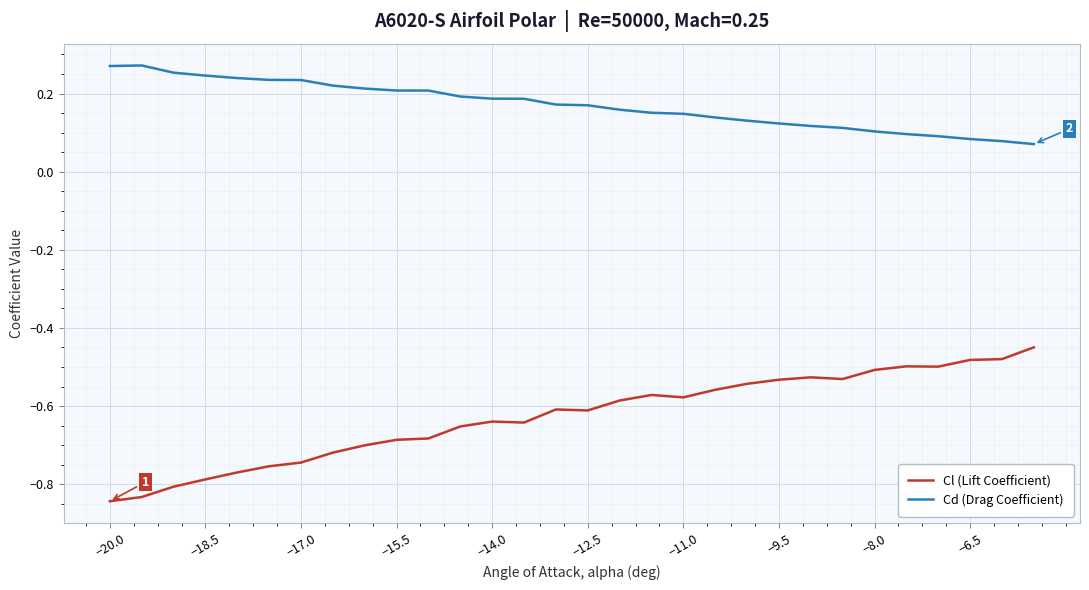

Rank the series by their maximum value, from lowest to highest.

Cl (Lift Coefficient), Cd (Drag Coefficient)